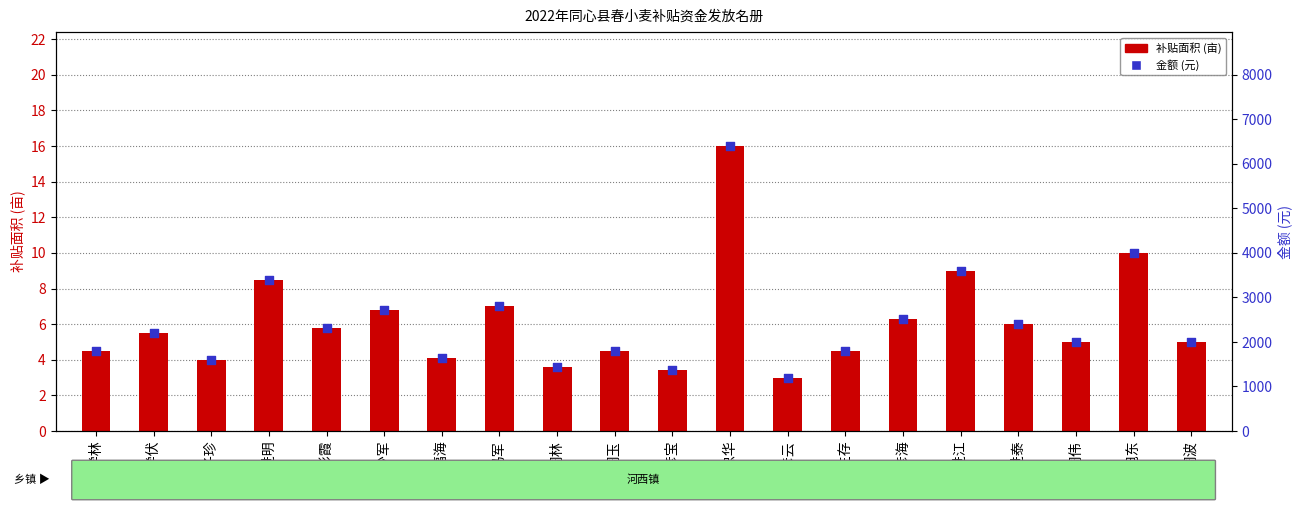

Which series contains the highest Y value?

金额 (元)